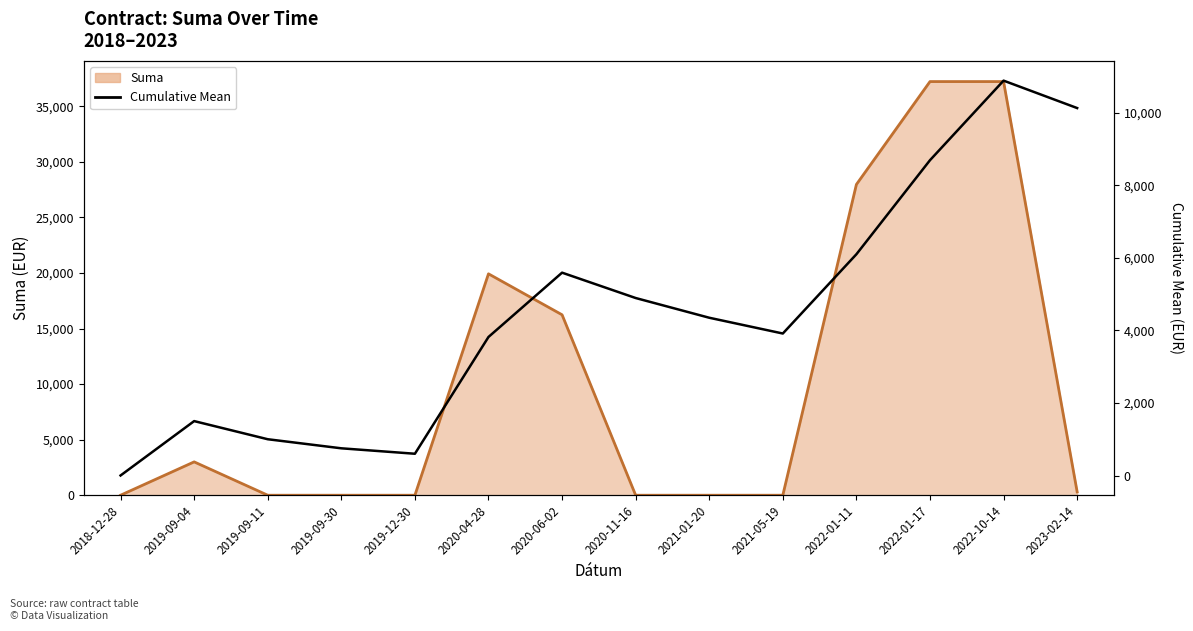

Is it true that the value at 2023-02-14 is 10132.5?

True